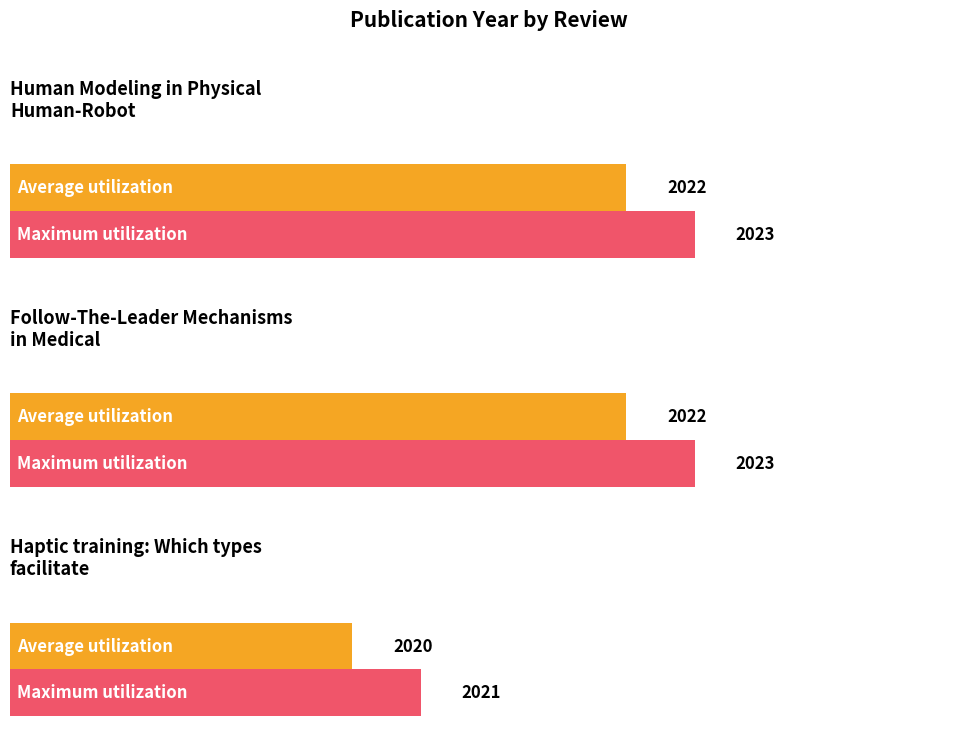

What is the difference between the maximum and minimum values?

2